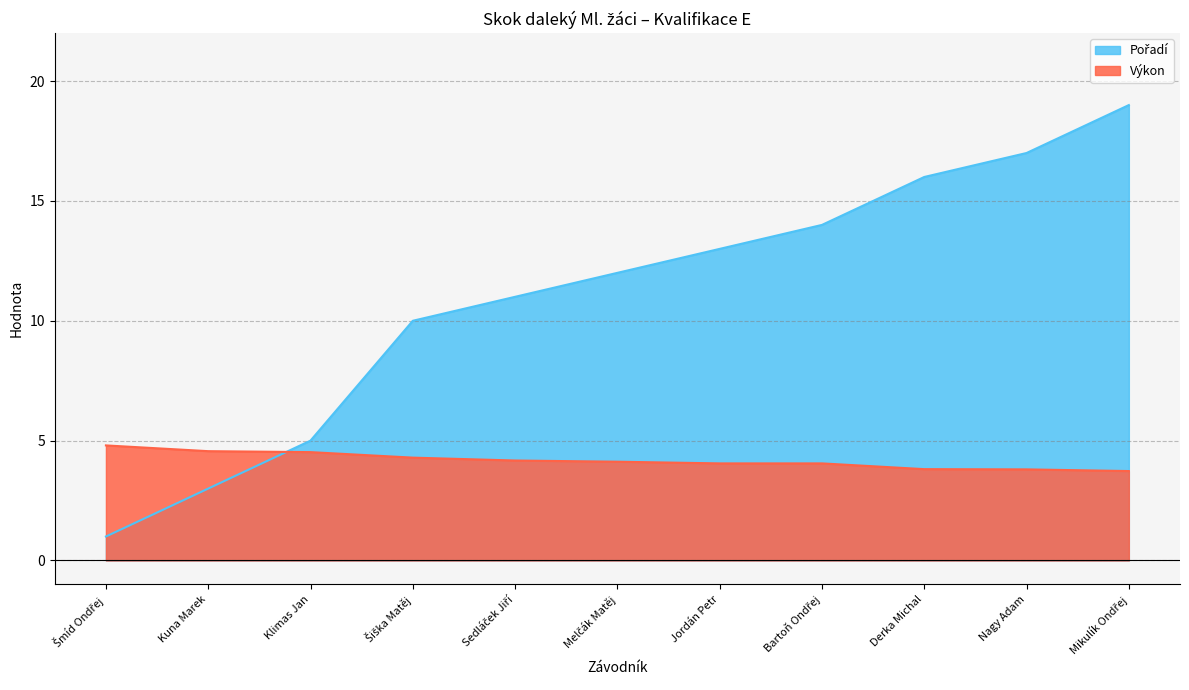

True or false: Výkon has a value of 4.3 at Šiška Matěj.

True